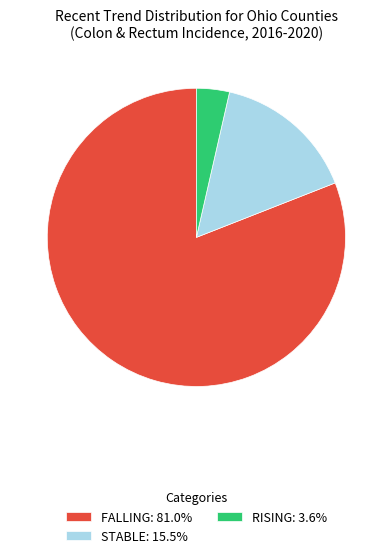

How many slices are in this pie chart?

3